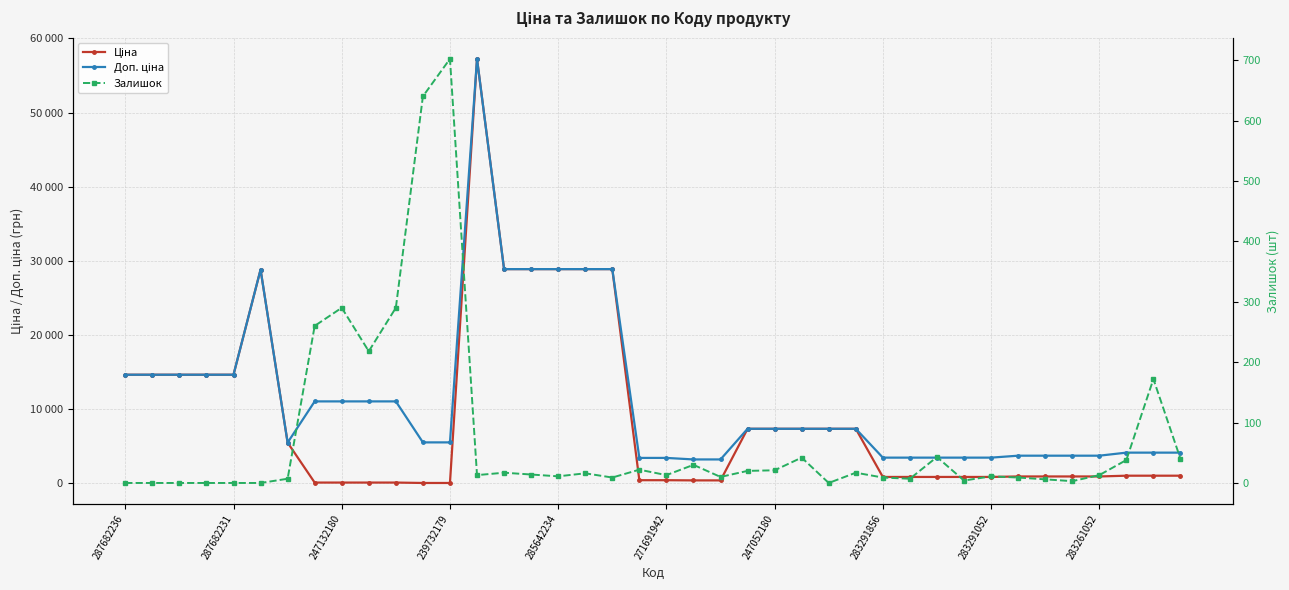

Is it true that Доп. ціна equals 1680.6 at 19?

False